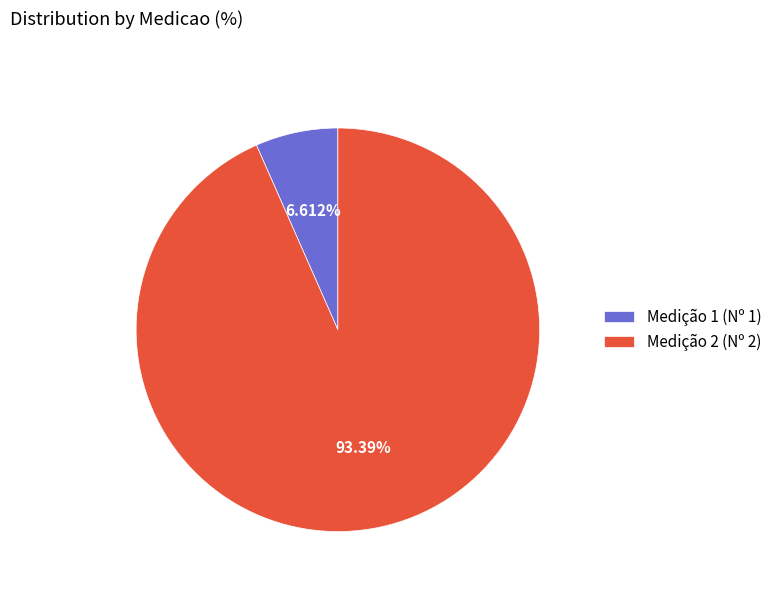

How many slices are in this pie chart?

2